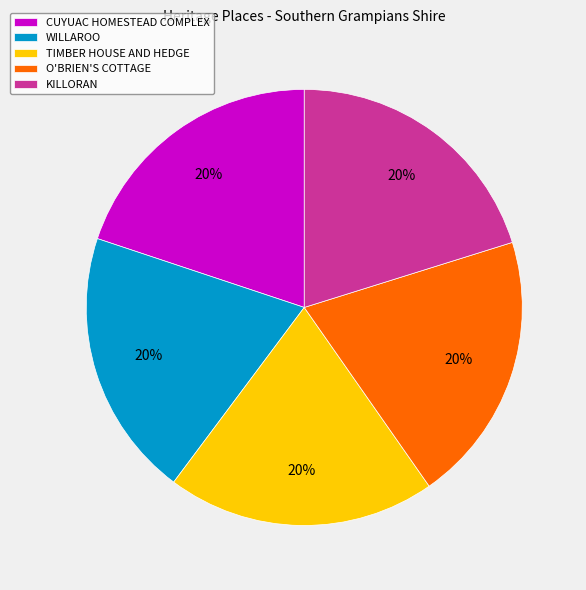

What is the ratio of the value at TIMBER HOUSE AND HEDGE to the value at WILLAROO?

1.0